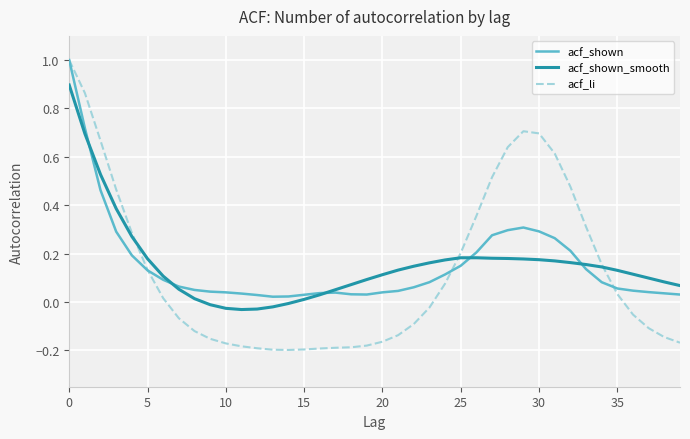

Which series has the largest range (max minus min)?

acf_li